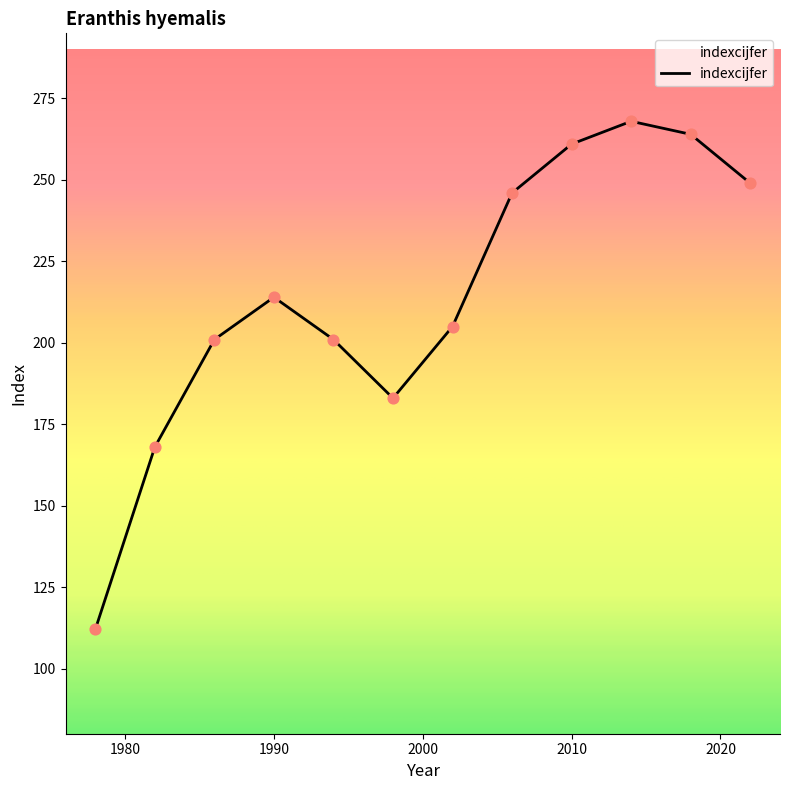

What is the difference between the maximum and minimum values?

156